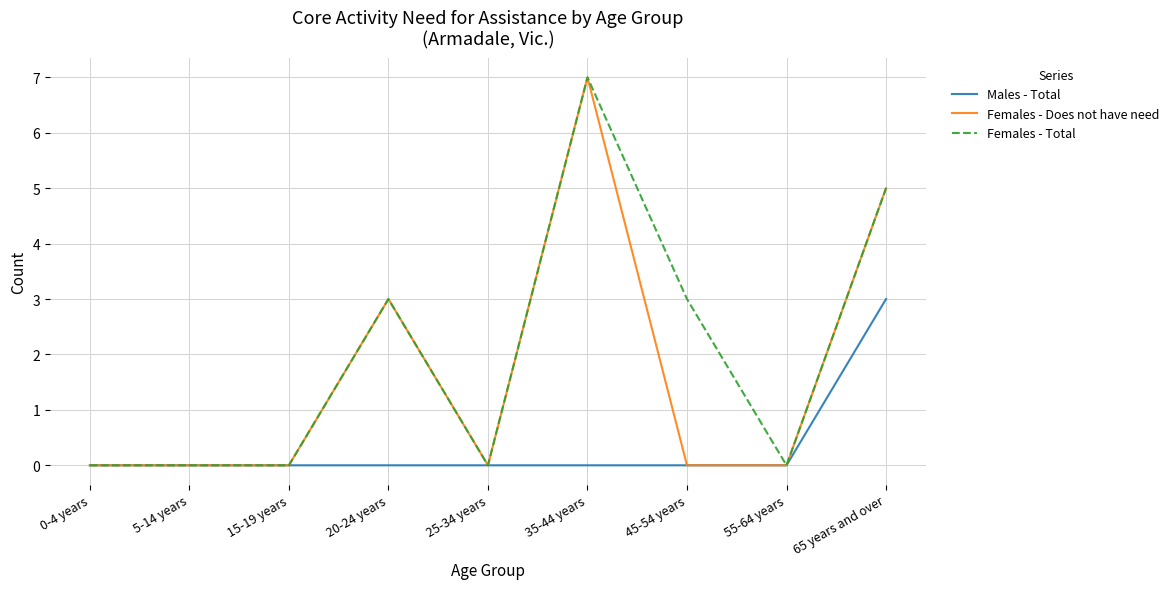

At which category is the sum across all series the highest?

35-44 years